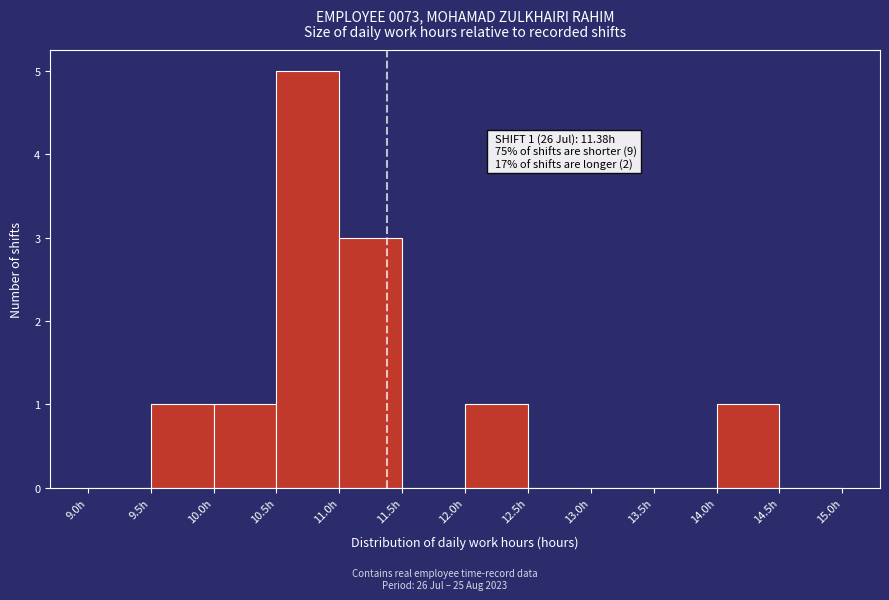

Which range on the x-axis has the tallest bar?

10.5 to 11.0